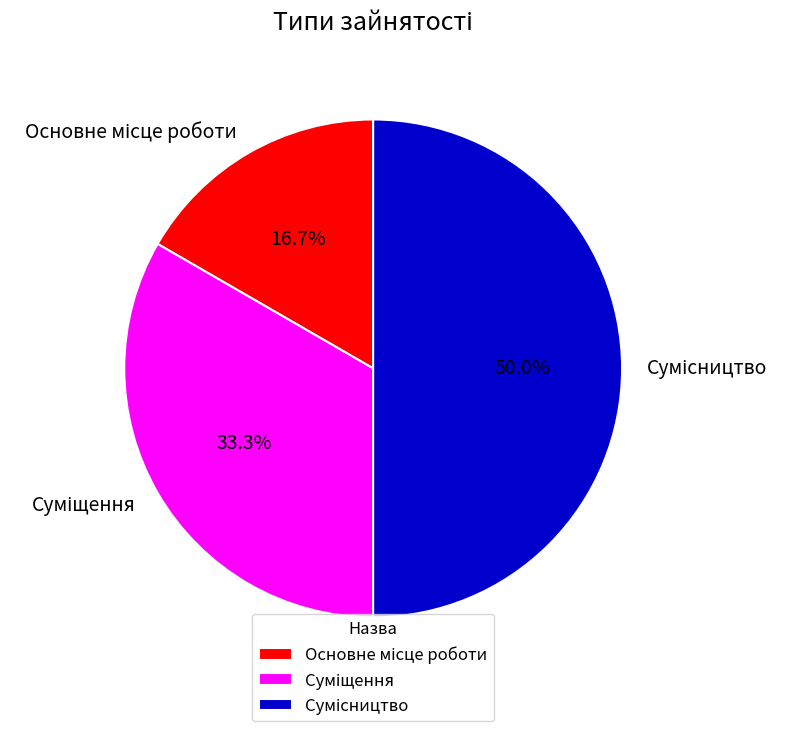

Which slice is the largest?

Сумісництво